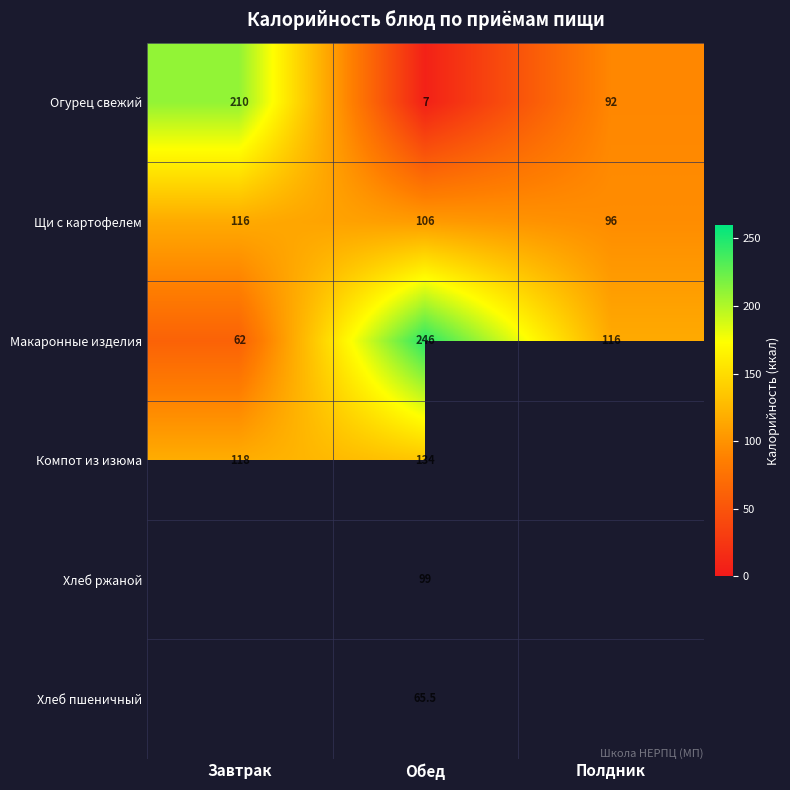

How many distinct data groups are displayed?

6